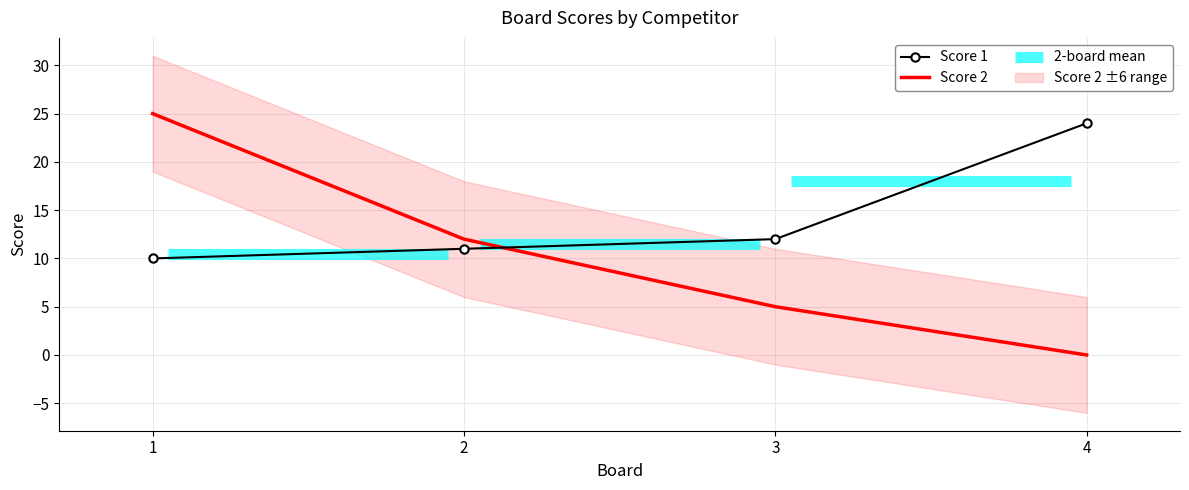

How many values in the Score 1 series exceed 12?

1